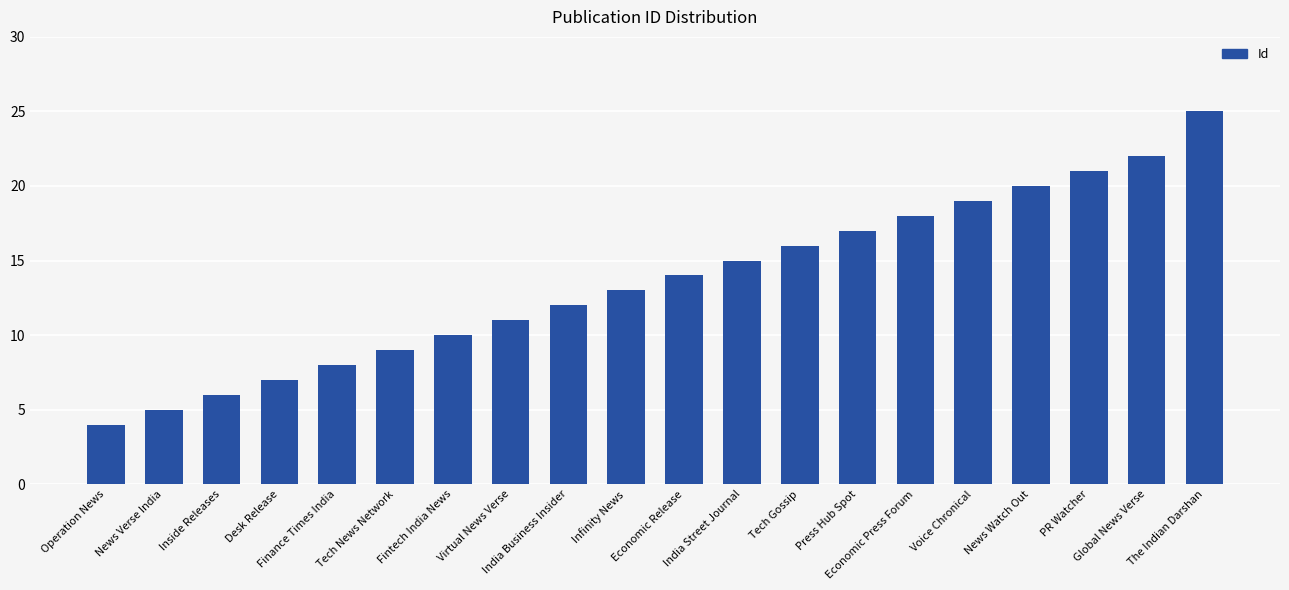

What is the difference between the maximum and second lowest values?

20